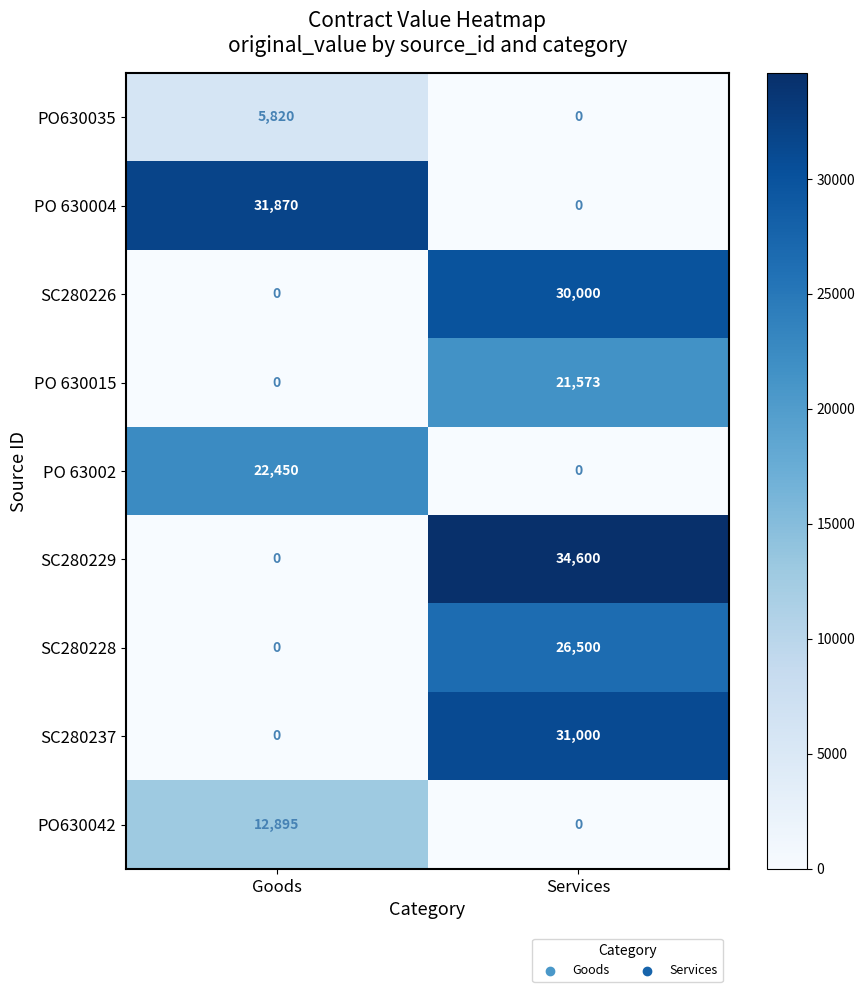

Which series has the largest total across all categories?

SC280229